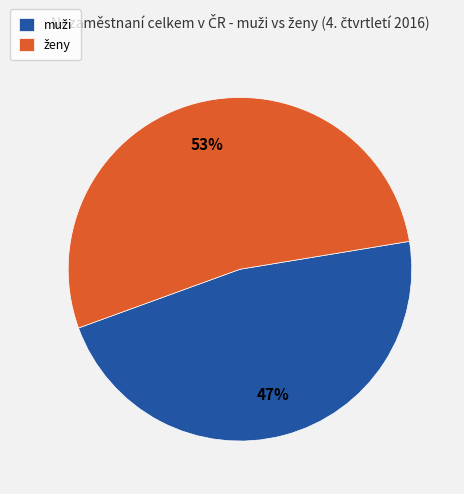

Does any single category account for the majority?

Yes